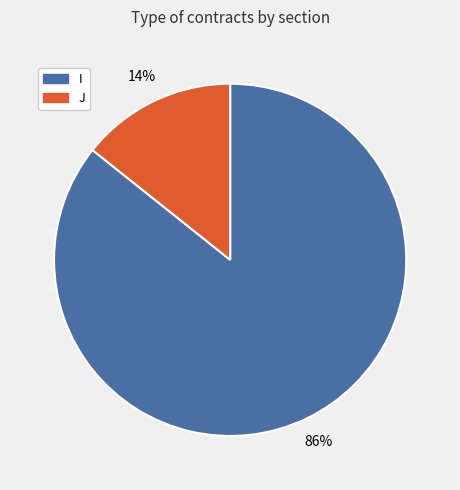

Does any single category account for the majority?

Yes